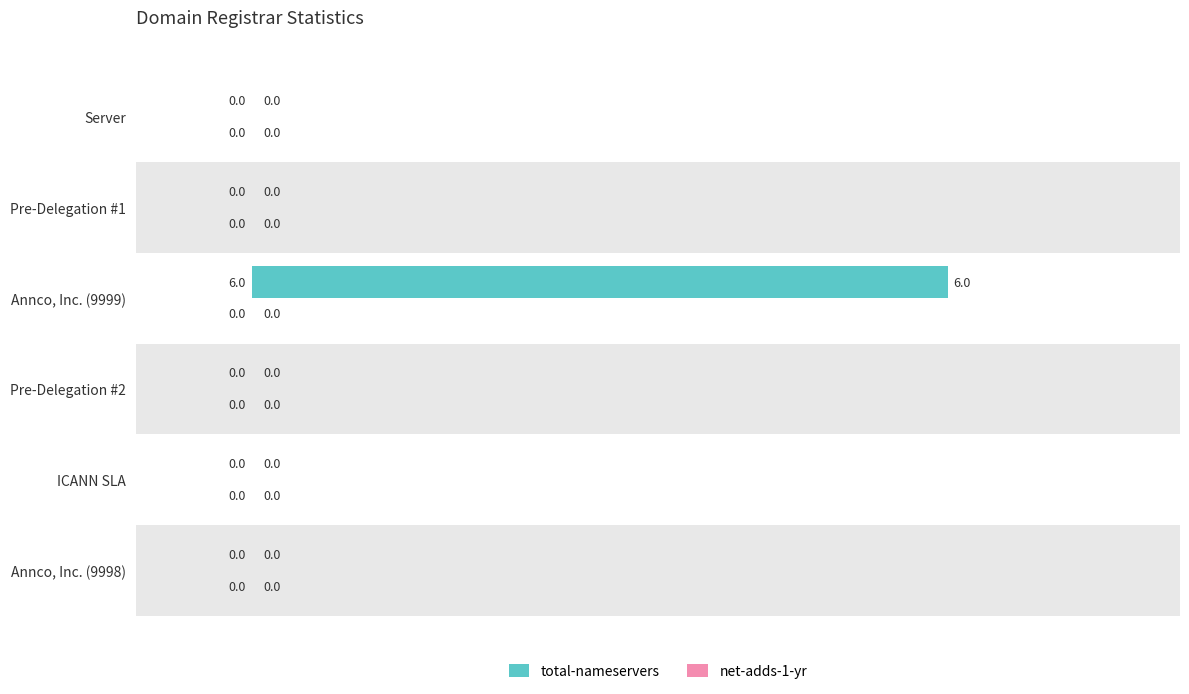

How many values are between 0 and 1?

5